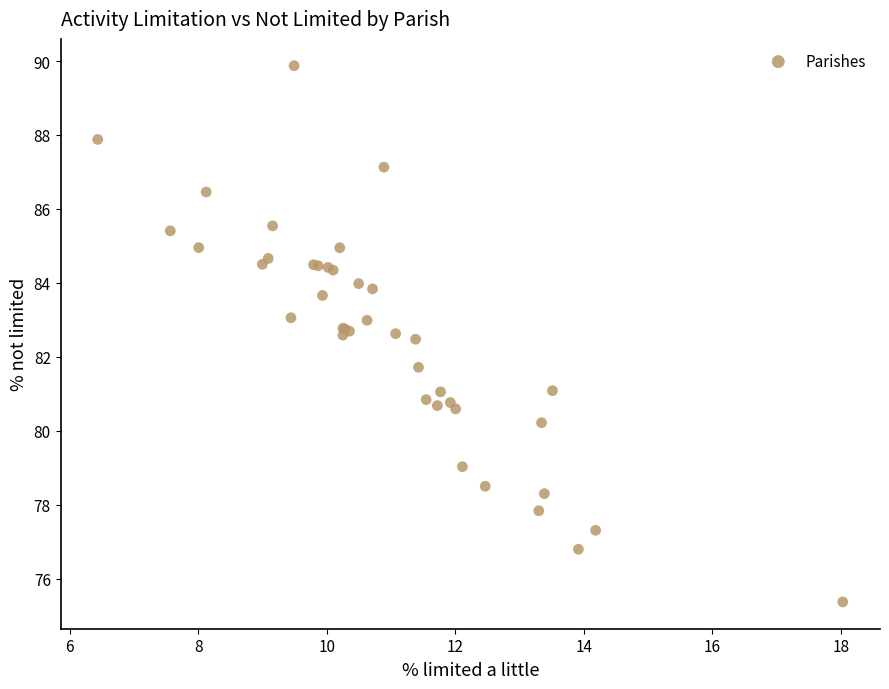

What Y value in the scatter plot is closest to 82?

81.7